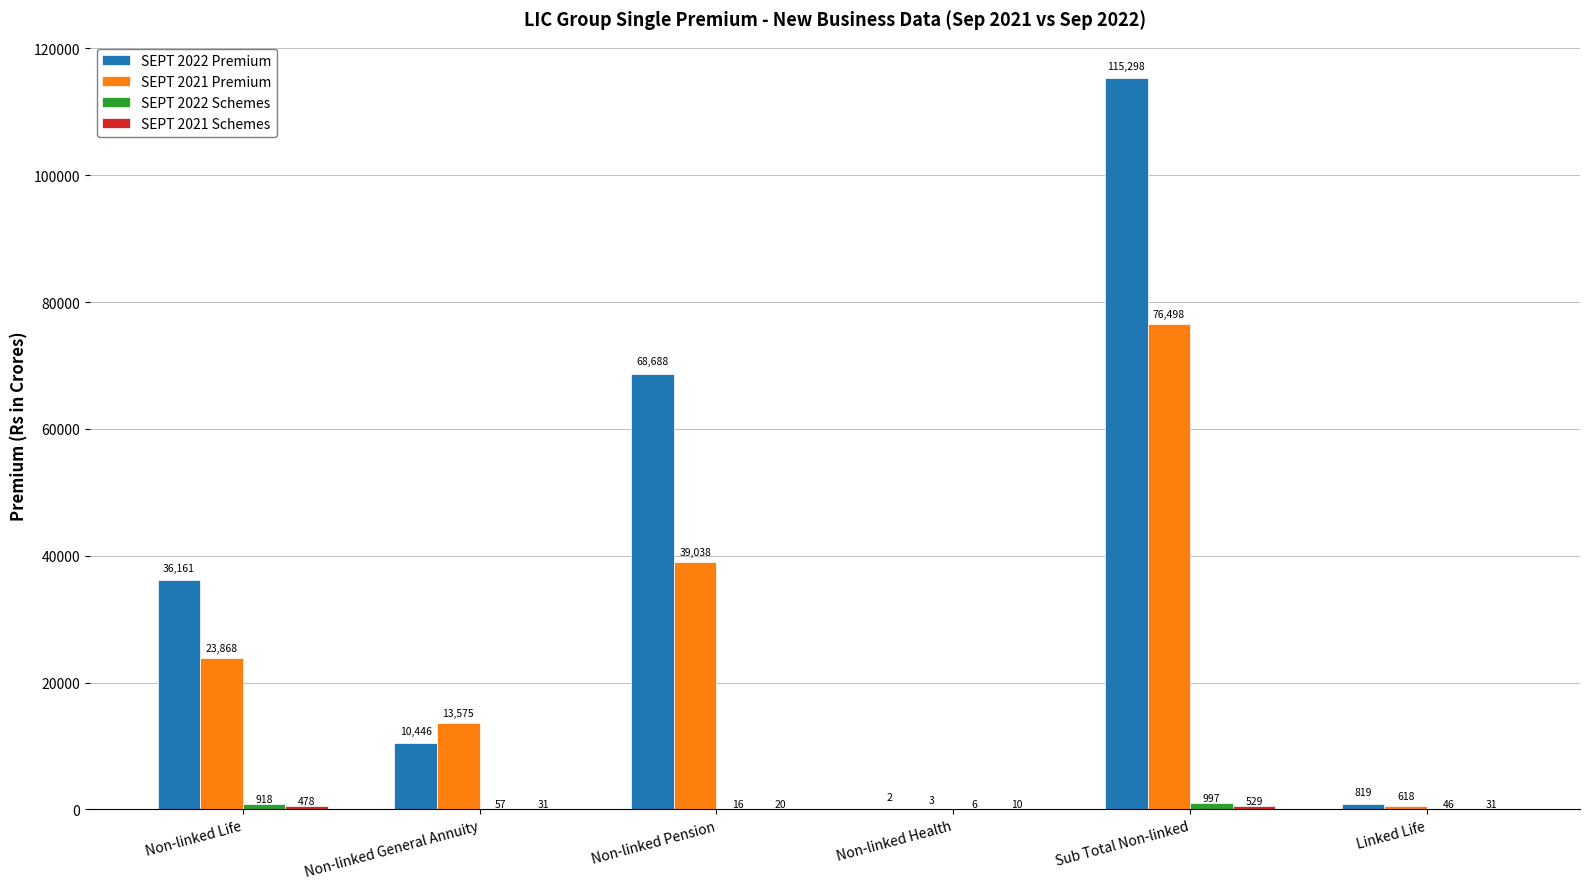

The SEPT 2021 Premium series shows 22953.8 at Non-linked General Annuity. True or false?

False